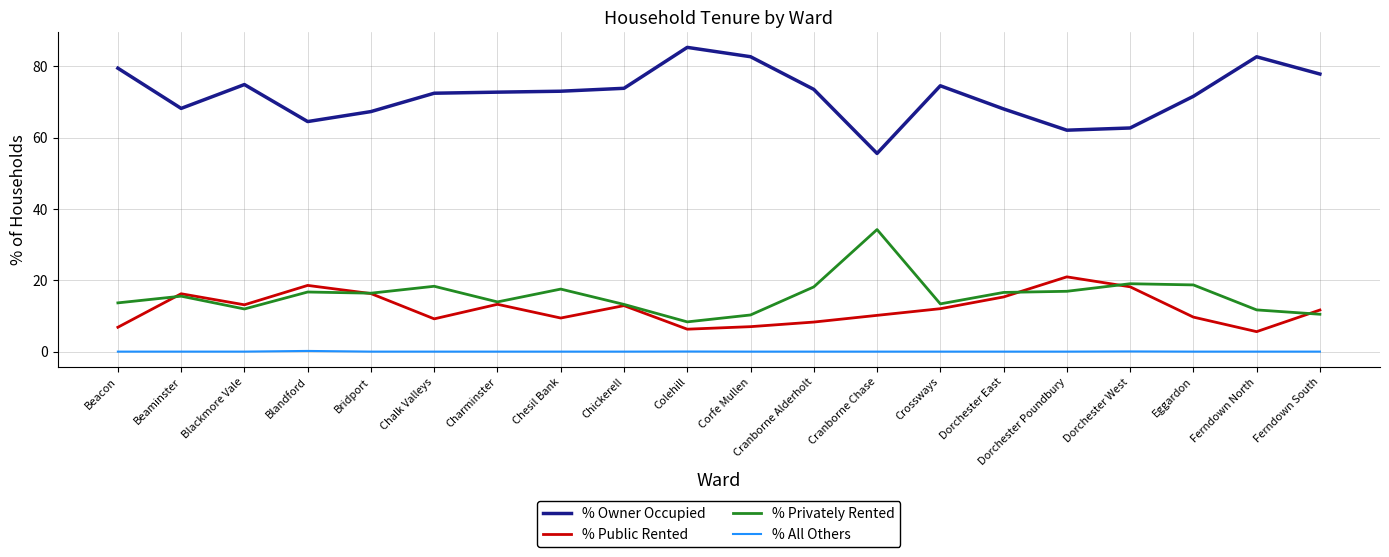

What position from the left is Corfe Mullen?

11